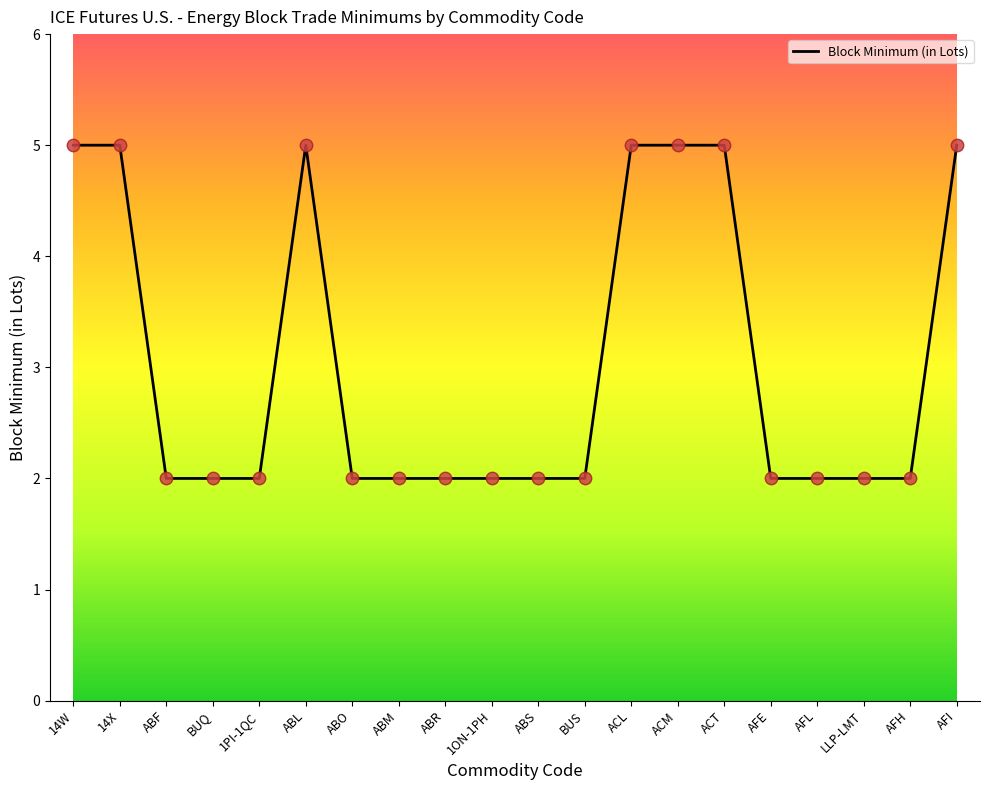

Approximately how many times larger is the value at ABM compared to BUS?

1.0